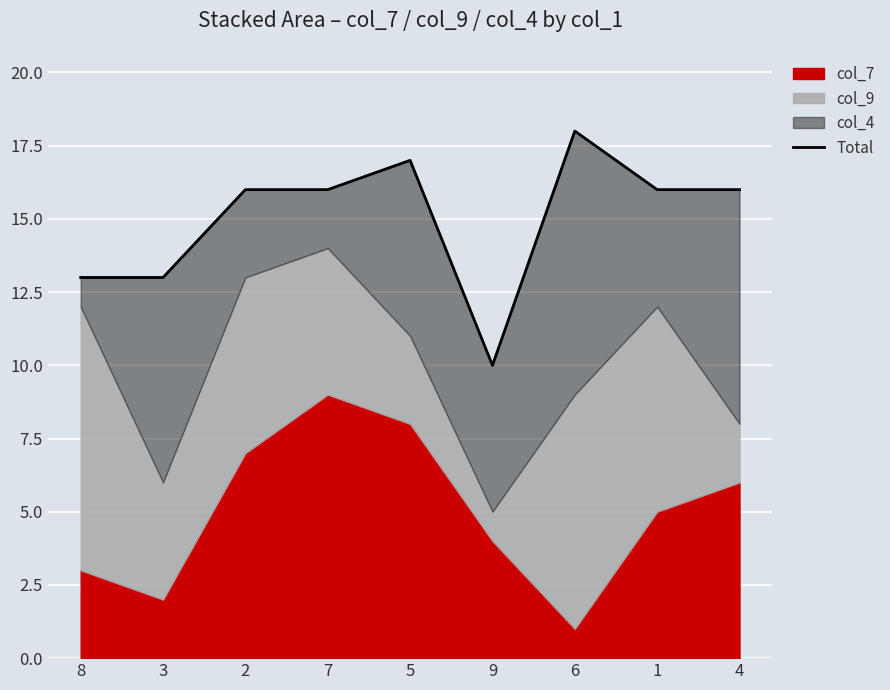

Count the values in the range 13 to 16.

6